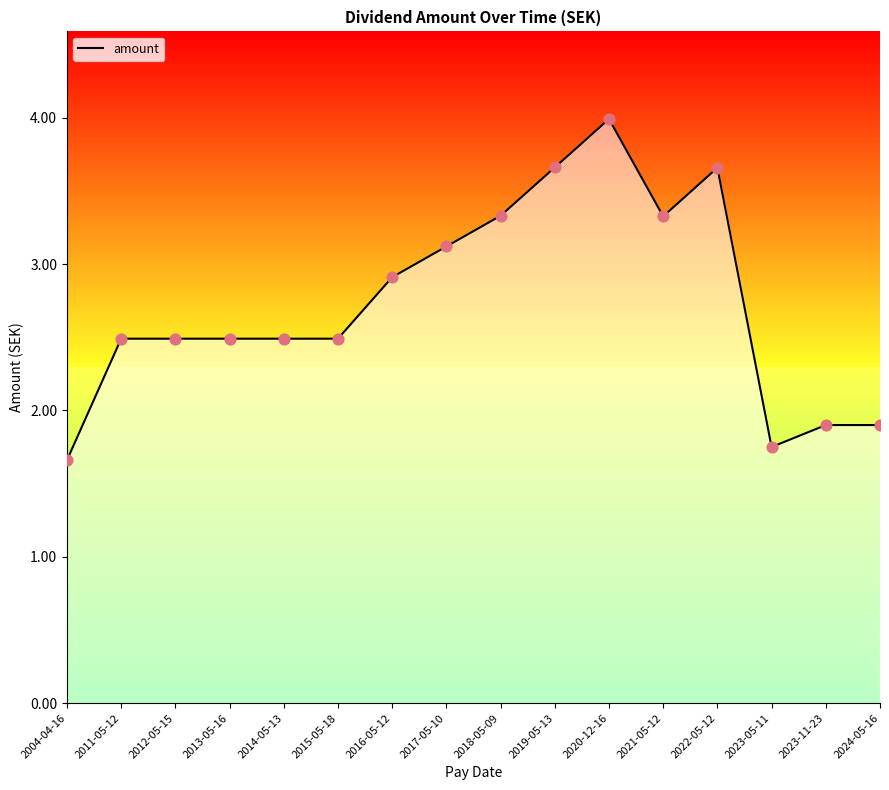

Between 2018-05-09 and 2022-05-12, which is larger?

2022-05-12